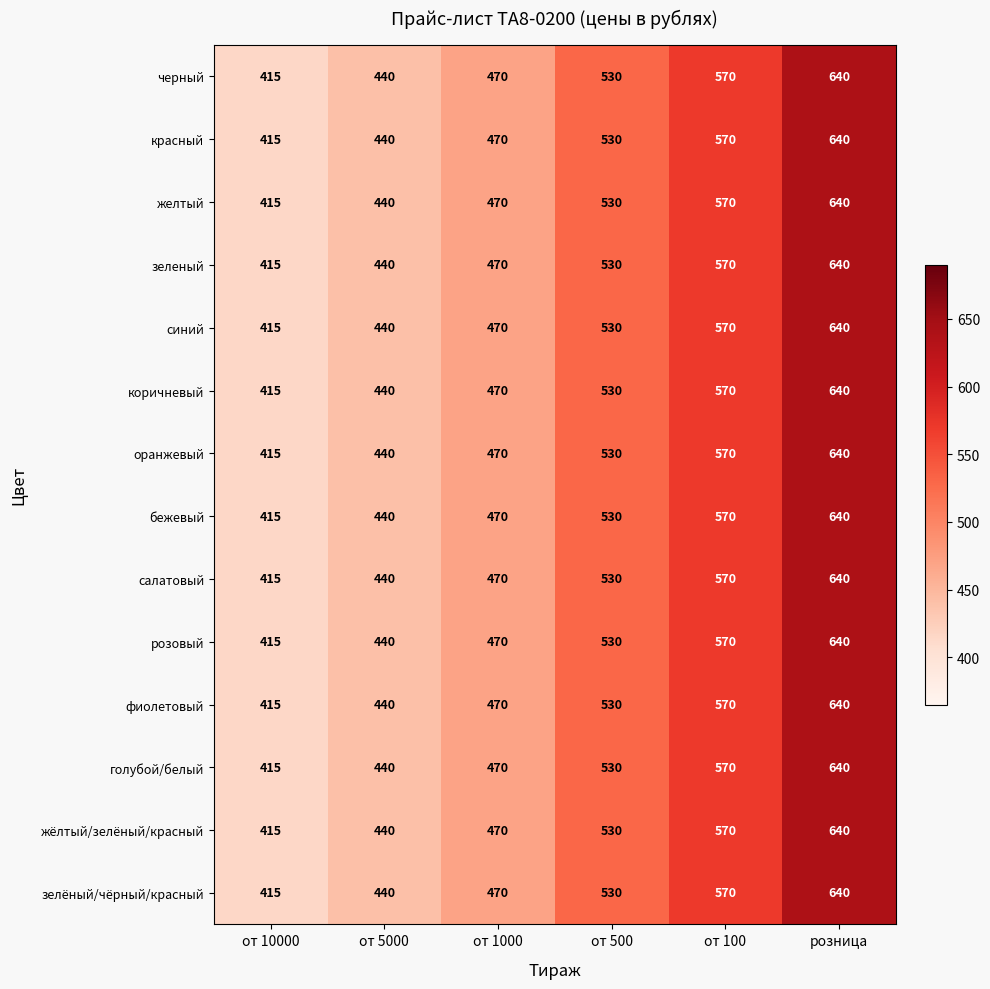

How many data points does each series have?

6